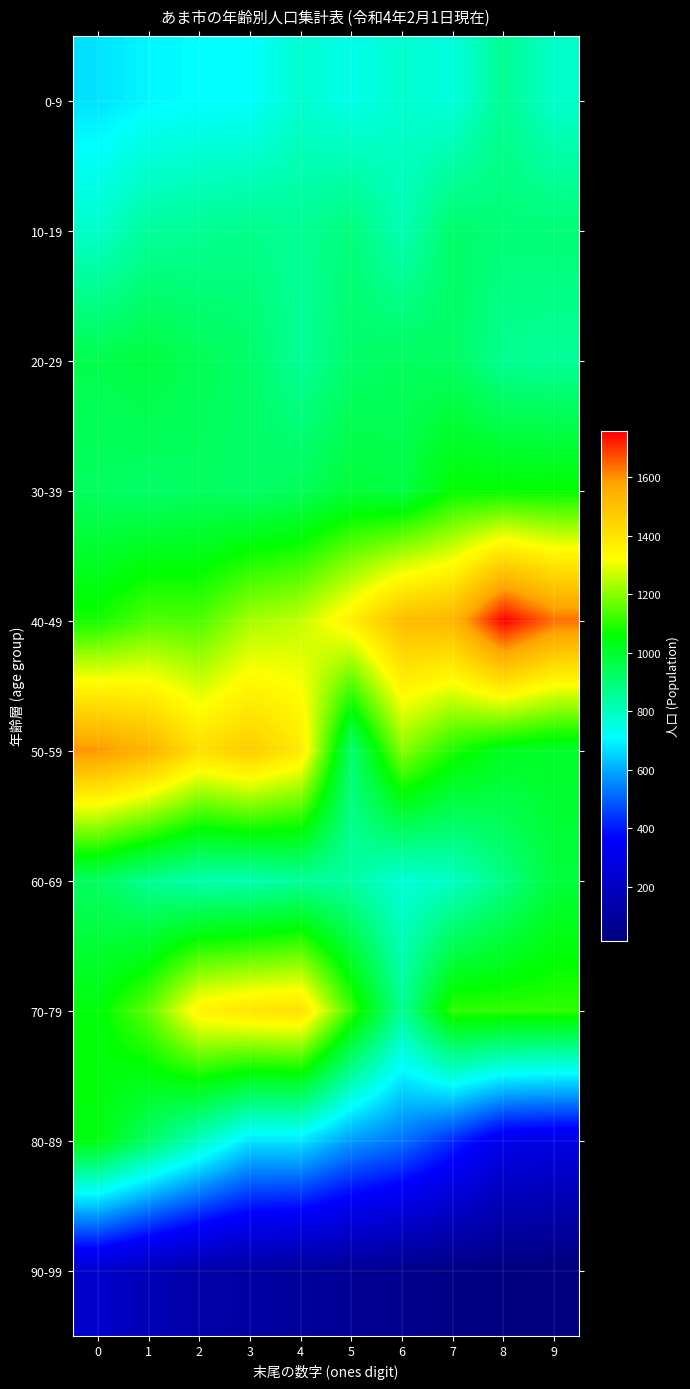

List the series in order of their peak value, lowest first.

90-99, 0-9, 10-19, 20-29, 60-69, 80-89, 30-39, 70-79, 50-59, 40-49